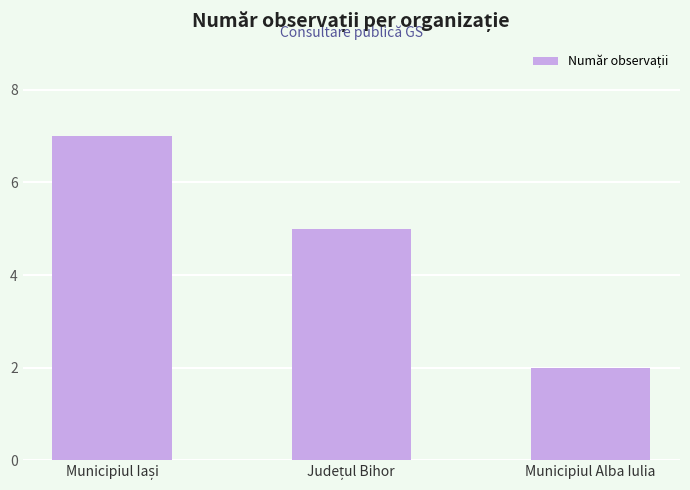

True or false: the data shows 1 at Municipiul Alba Iulia.

False